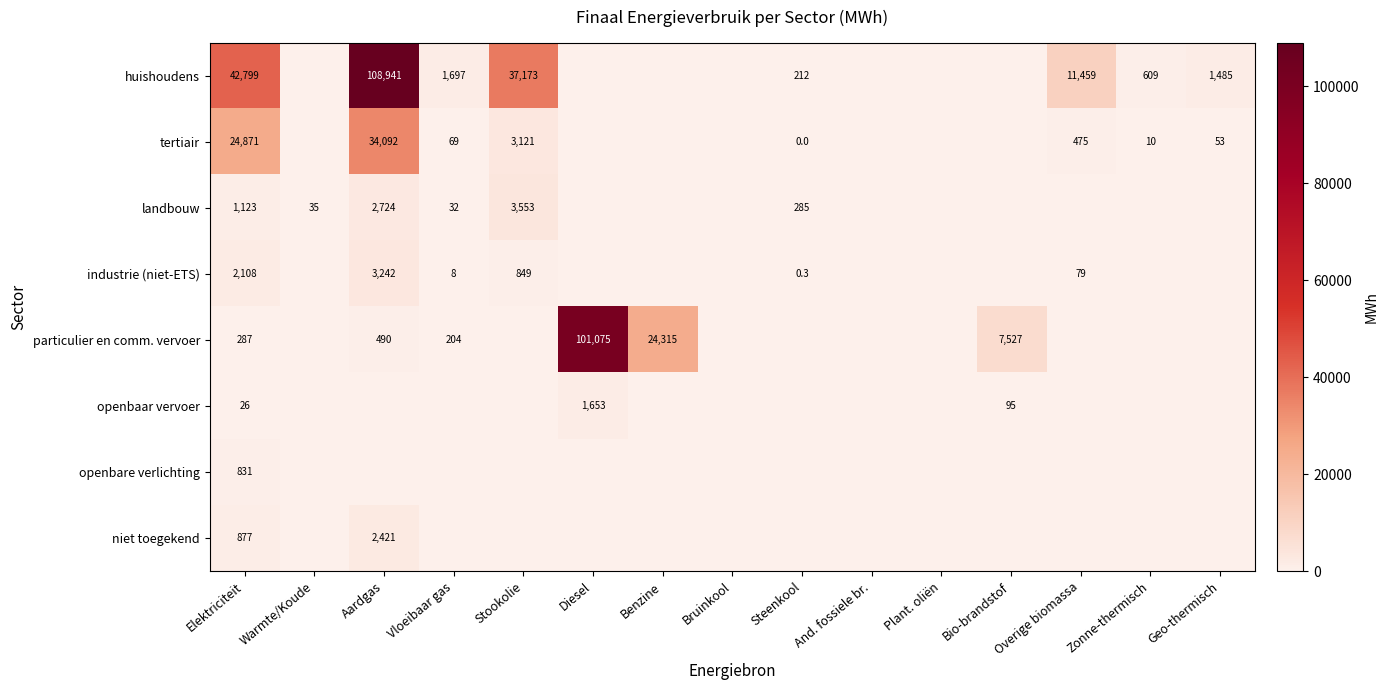

Which category has the highest value across all series?

Aardgas